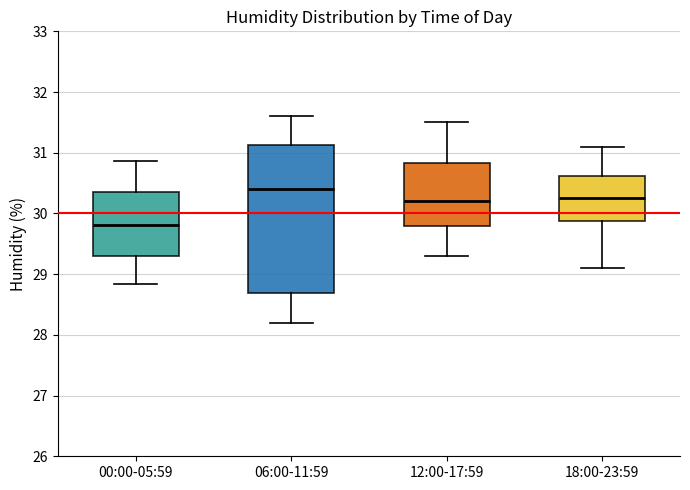

Comparing the boxes themselves (not the whiskers), which one is the tallest?

06:00-11:59